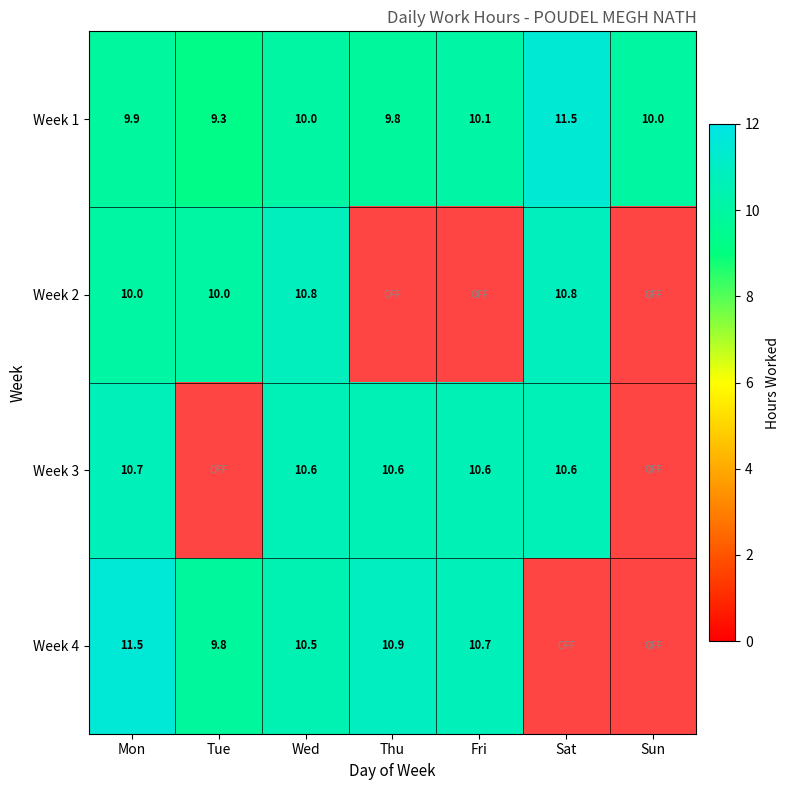

The Week 4 series shows 10.7 at Fri. True or false?

True